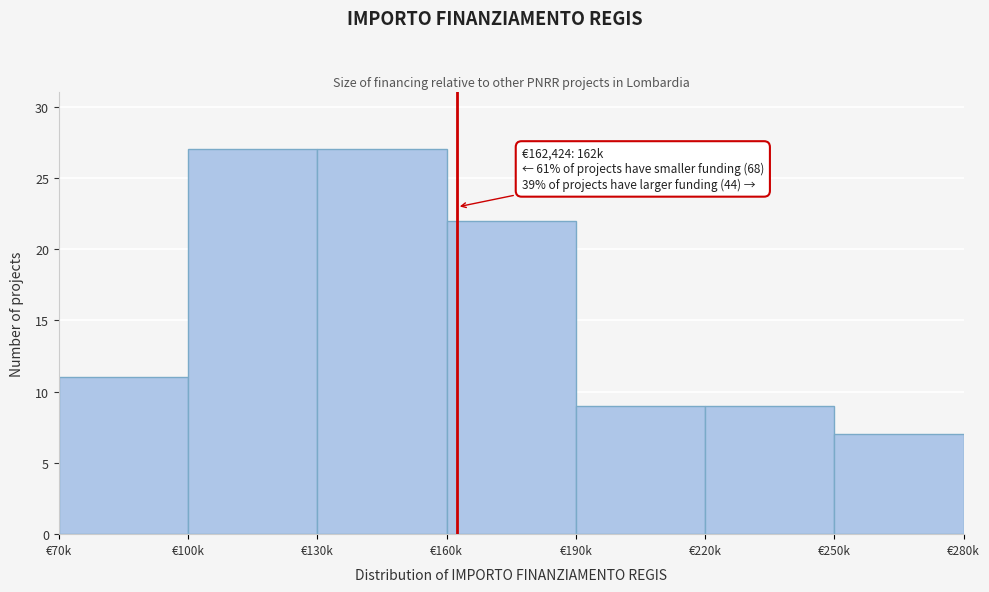

Reading left to right, list all the values displayed in this chart.

11	27	27	22	9	9	7